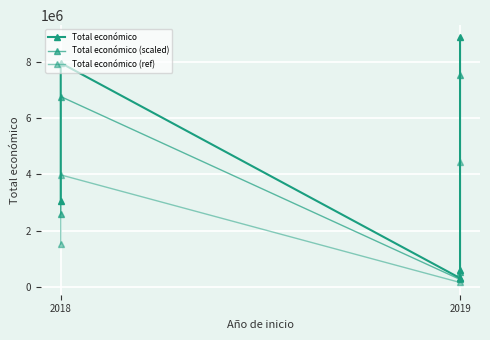

Reading left to right, what are all the values shown in this chart?

Total económico: 3051573.0	7967413.0	308500.0	599605.0	8877649.0
Total económico (scaled): 2593837.0	6772301.0	262225.0	509664.2	7546001.6
Total económico (ref): 1525786.5	3983706.5	154250.0	299802.5	4438824.5